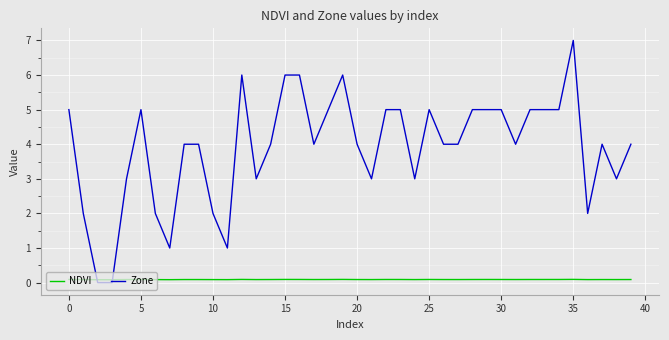

How many intersections are there between NDVI and Zone?

2